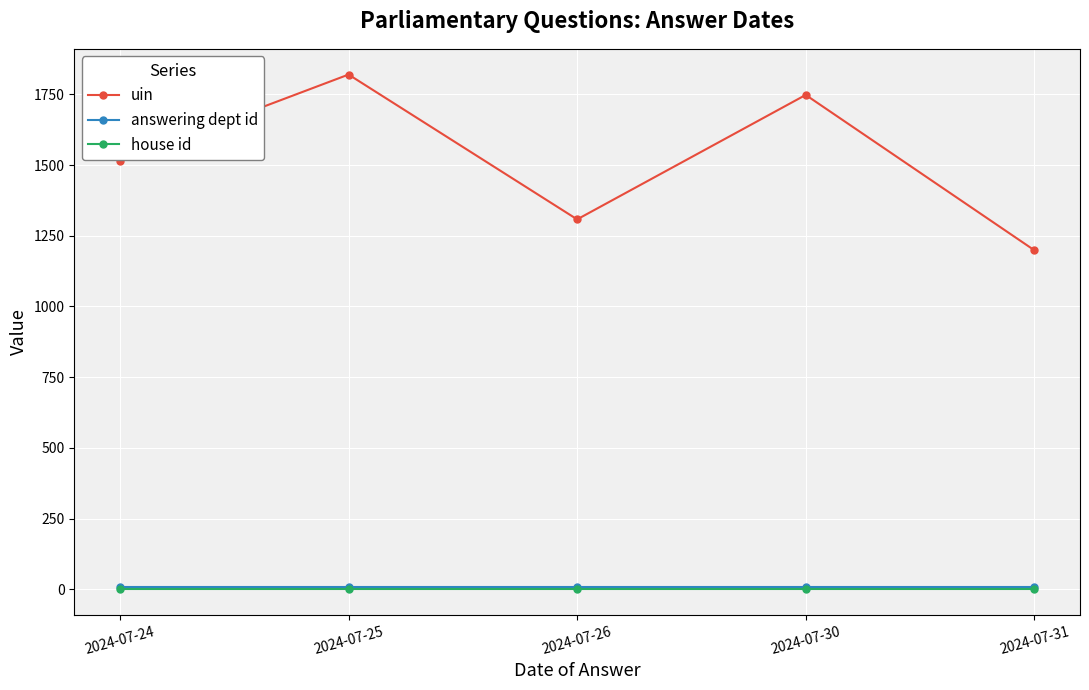

What are all the series names shown in the legend?

uin, answering dept id, house id